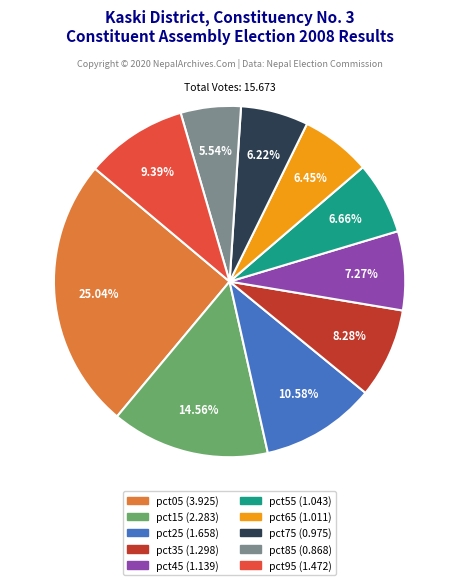

To the nearest percent, what is the combined percentage of pct95 and pct05?

34%